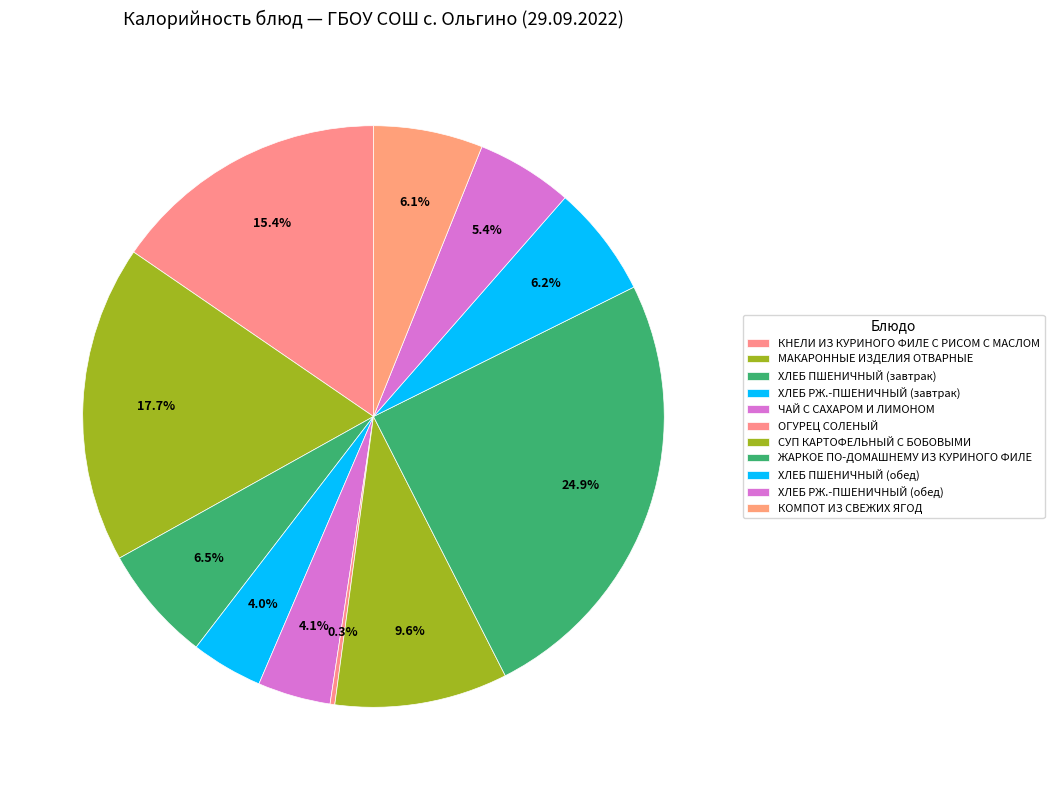

To the nearest percent, what is the combined percentage of ХЛЕБ ПШЕНИЧНЫЙ (завтрак) and МАКАРОННЫЕ ИЗДЕЛИЯ ОТВАРНЫЕ?

24%